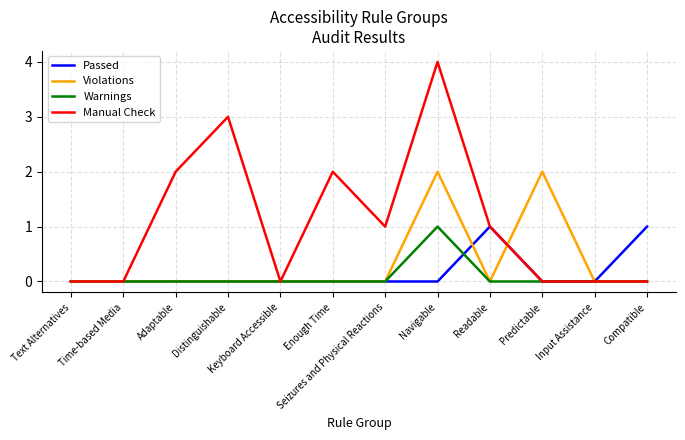

Which series has the widest spread of values?

Manual Check